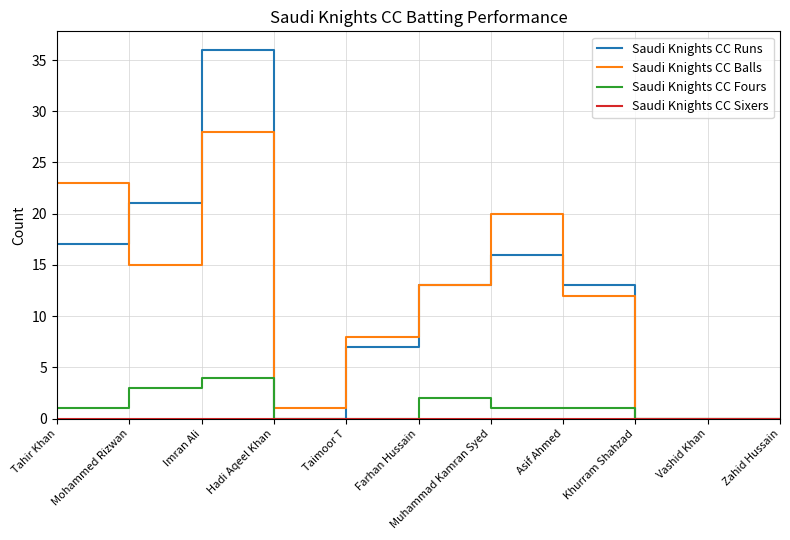

What is the sum of the Saudi Knights CC Balls values at Hadi Aqeel Khan and Mohammed Rizwan?

16